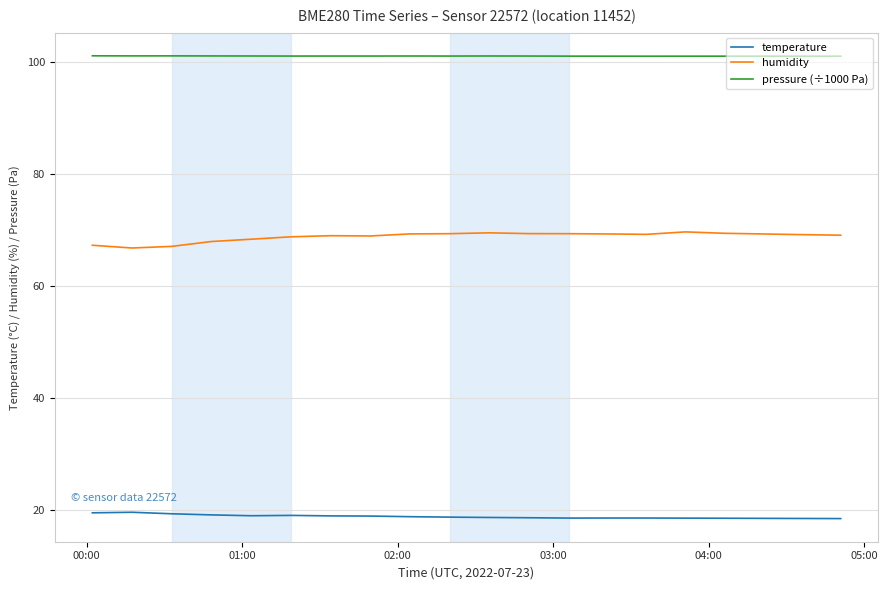

List the series in order of their peak value, lowest first.

temperature, humidity, pressure (÷1000 Pa)